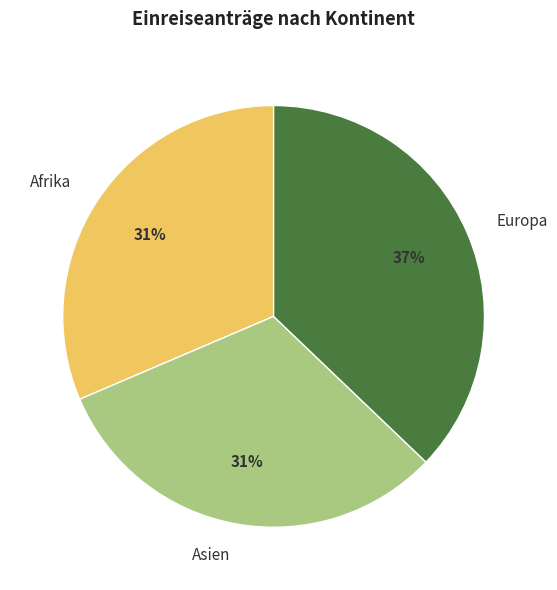

To the nearest percent, what percentage of the pie is Afrika?

31%